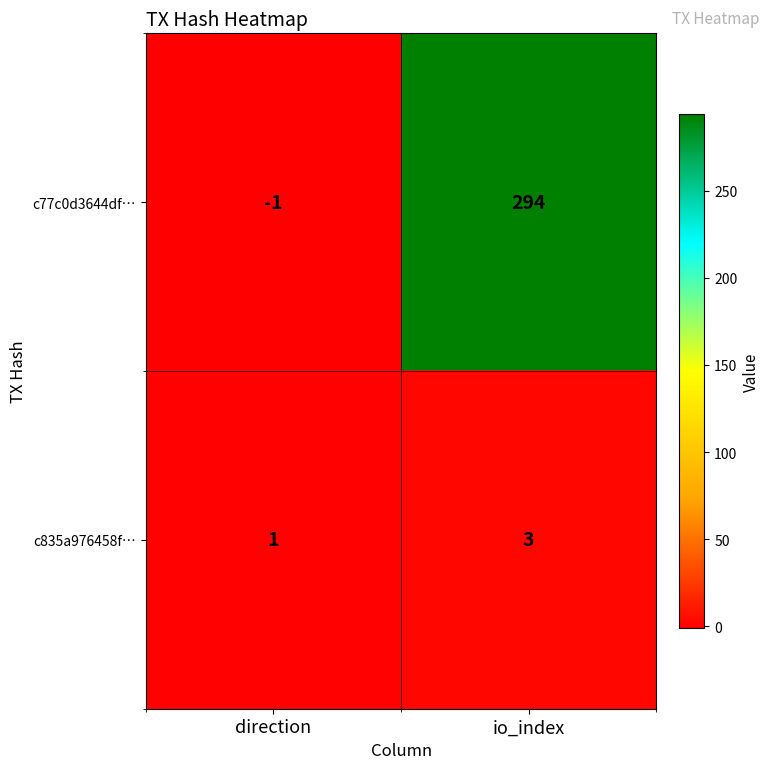

At which category is the sum across all series the highest?

io_index